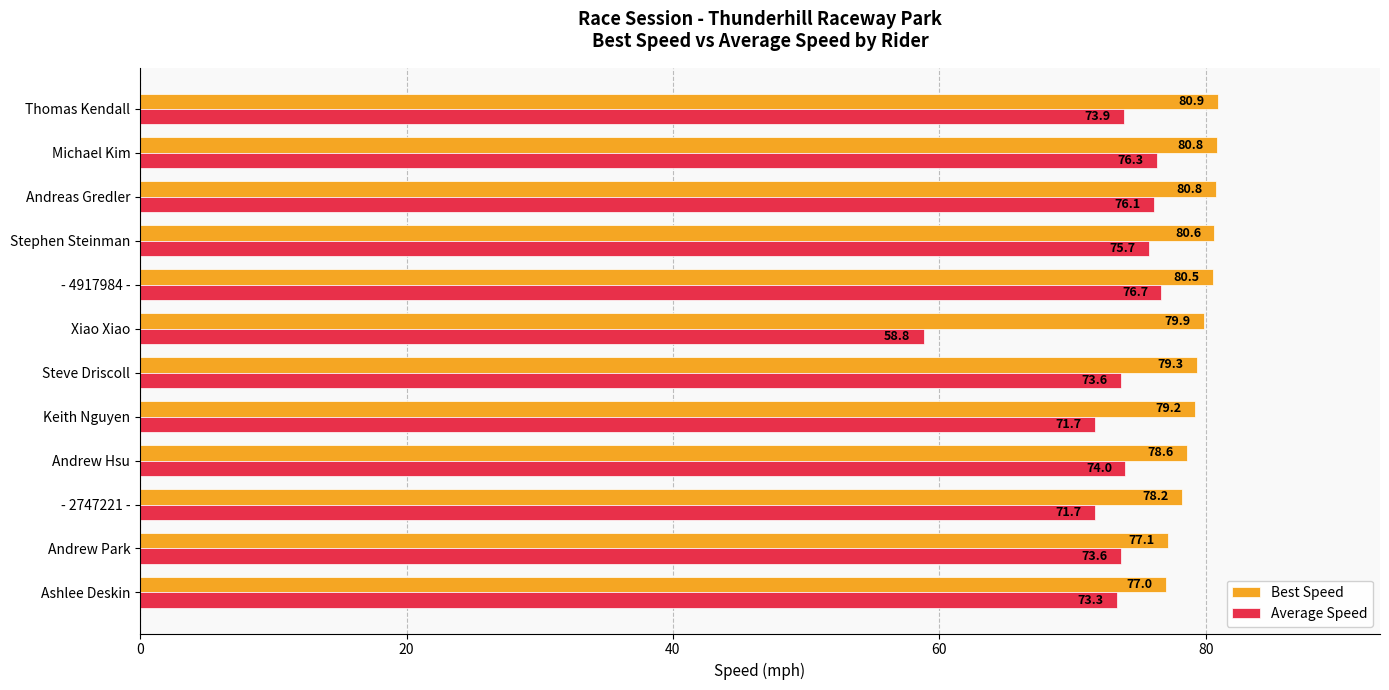

Which category has the lowest value in the Average Speed series?

Xiao Xiao